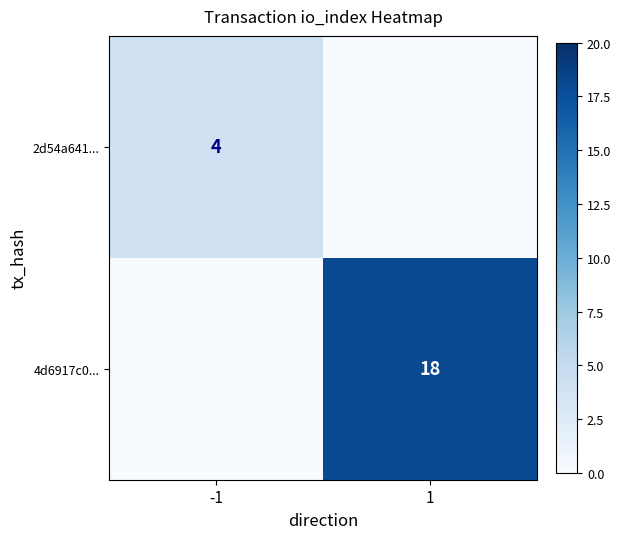

How many values in the 4d6917c0... series are below 18?

1